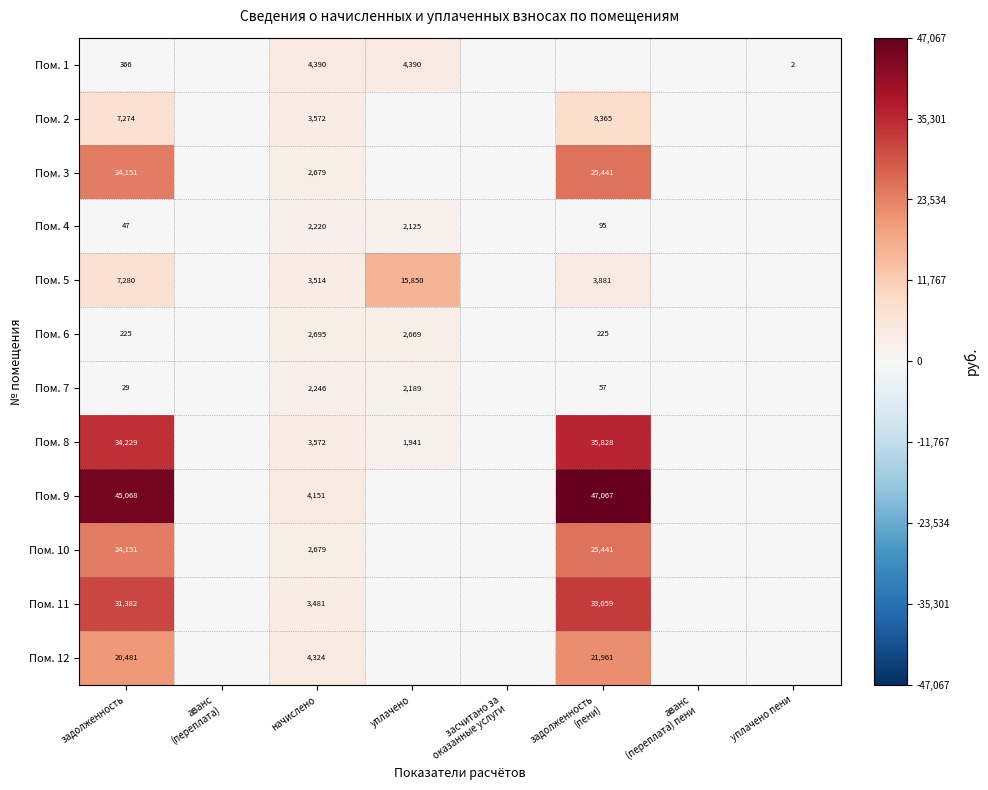

True or false: Пом. 5 has a value of 3514 at начислено.

True